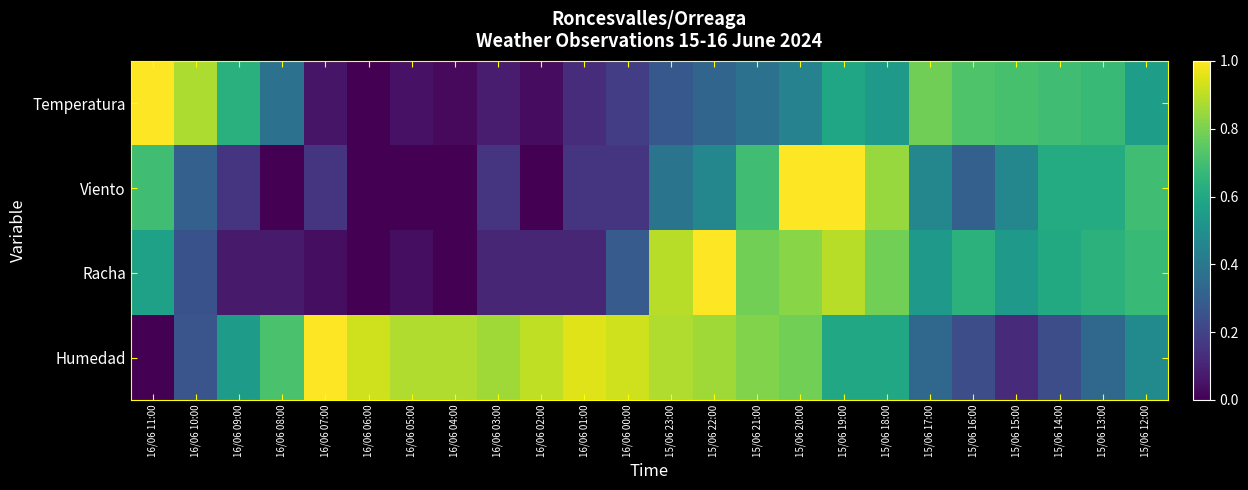

Reading right to left, list all the values displayed in this chart.

Temperatura: 15/06 12:00=0.6	15/06 13:00=0.7	15/06 14:00=0.7	15/06 15:00=0.7	15/06 16:00=0.7	15/06 17:00=0.8	15/06 18:00=0.5	15/06 19:00=0.6	15/06 20:00=0.4	15/06 21:00=0.4	15/06 22:00=0.3	15/06 23:00=0.3	16/06 00:00=0.2	16/06 01:00=0.1	16/06 02:00=0.0	16/06 03:00=0.1	16/06 04:00=0.0	16/06 05:00=0.0	16/06 06:00=0.0	16/06 07:00=0.1	16/06 08:00=0.4	16/06 09:00=0.6	16/06 10:00=0.9	16/06 11:00=1.0
Viento: 15/06 12:00=0.7	15/06 13:00=0.6	15/06 14:00=0.6	15/06 15:00=0.5	15/06 16:00=0.3	15/06 17:00=0.5	15/06 18:00=0.8	15/06 19:00=1.0	15/06 20:00=1.0	15/06 21:00=0.7	15/06 22:00=0.5	15/06 23:00=0.4	16/06 00:00=0.2	16/06 01:00=0.2	16/06 02:00=0.0	16/06 03:00=0.2	16/06 04:00=0.0	16/06 05:00=0.0	16/06 06:00=0.0	16/06 07:00=0.2	16/06 08:00=0.0	16/06 09:00=0.2	16/06 10:00=0.3	16/06 11:00=0.7
Racha: 15/06 12:00=0.7	15/06 13:00=0.6	15/06 14:00=0.6	15/06 15:00=0.5	15/06 16:00=0.6	15/06 17:00=0.5	15/06 18:00=0.8	15/06 19:00=0.9	15/06 20:00=0.8	15/06 21:00=0.8	15/06 22:00=1.0	15/06 23:00=0.9	16/06 00:00=0.3	16/06 01:00=0.1	16/06 02:00=0.1	16/06 03:00=0.1	16/06 04:00=0.0	16/06 05:00=0.0	16/06 06:00=0.0	16/06 07:00=0.0	16/06 08:00=0.1	16/06 09:00=0.1	16/06 10:00=0.2	16/06 11:00=0.6
Humedad: 15/06 12:00=0.5	15/06 13:00=0.3	15/06 14:00=0.2	15/06 15:00=0.1	15/06 16:00=0.2	15/06 17:00=0.3	15/06 18:00=0.6	15/06 19:00=0.6	15/06 20:00=0.8	15/06 21:00=0.8	15/06 22:00=0.9	15/06 23:00=0.9	16/06 00:00=0.9	16/06 01:00=1.0	16/06 02:00=0.9	16/06 03:00=0.9	16/06 04:00=0.9	16/06 05:00=0.9	16/06 06:00=0.9	16/06 07:00=1.0	16/06 08:00=0.7	16/06 09:00=0.5	16/06 10:00=0.3	16/06 11:00=0.0